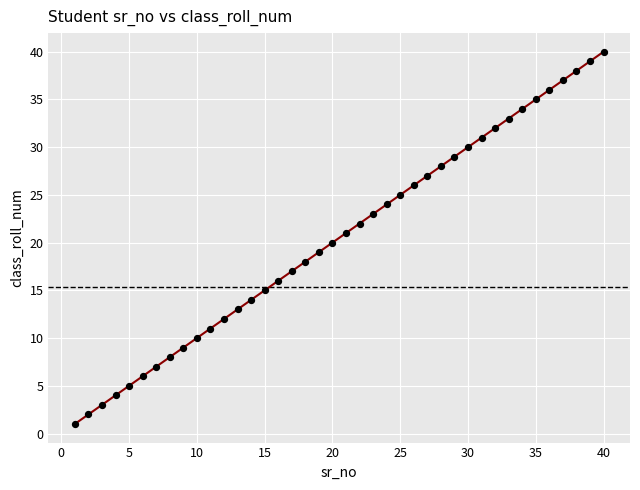

What is the range of Y values (max minus min)?

39